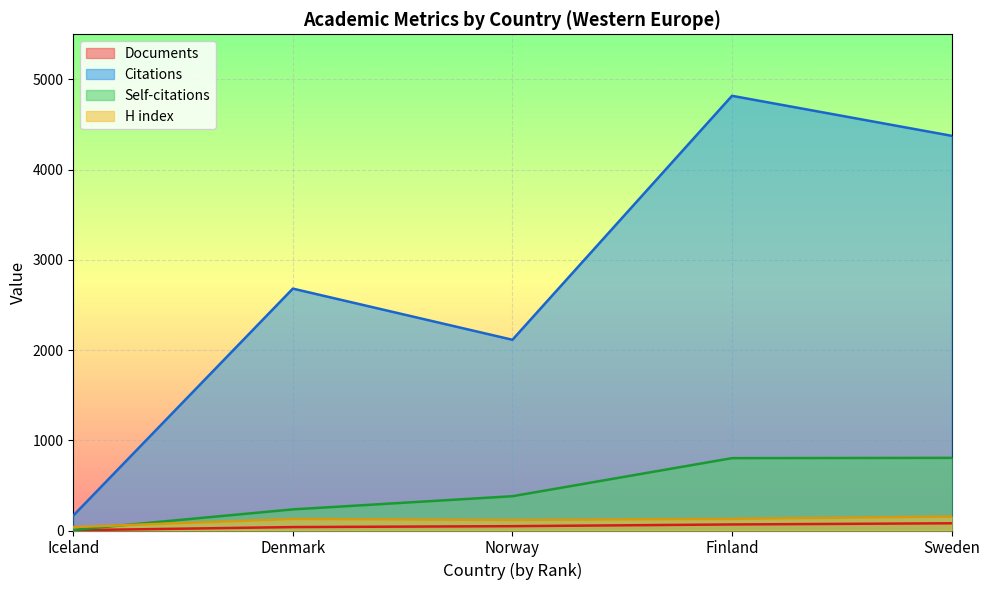

True or false: H index has more than 1 points higher than both neighbors.

False